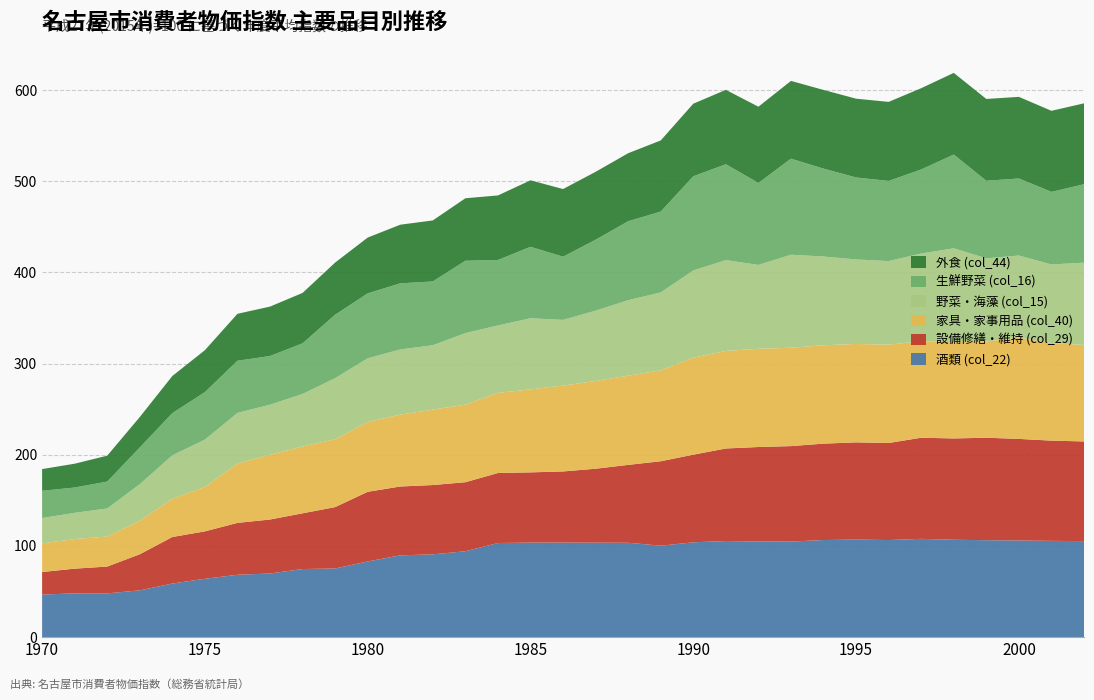

Reading left to right, transcribe all the data shown in this chart.

酒類 (col_22): 1970=46.7	1971=48.0	1972=48.0	1973=51.3	1974=58.8	1975=64.0	1976=68.4	1977=69.8	1978=74.7	1979=75.3	1980=83.0	1981=89.7	1982=90.8	1983=94.2	1984=103.2	1985=103.7	1986=103.7	1987=103.6	1988=103.5	1989=100.3	1990=104.0	1991=105.4	1992=104.9	1993=104.8	1994=106.5	1995=107.0	1996=106.5	1997=107.8	1998=106.8	1999=106.3	2000=106.0	2001=105.6	2002=105.3
設備修繕・維持 (col_29): 1970=24.7	1971=27.1	1972=29.4	1973=39.6	1974=51.0	1975=52.0	1976=56.9	1977=59.2	1978=61.1	1979=67.3	1980=76.4	1981=75.5	1982=76.0	1983=75.7	1984=76.8	1985=77.0	1986=78.0	1987=81.1	1988=85.4	1989=92.6	1990=96.1	1991=101.5	1992=103.6	1993=104.7	1994=105.7	1995=106.6	1996=106.4	1997=110.9	1998=111.1	1999=112.4	2000=111.4	2001=109.9	2002=109.3
家具・家事用品 (col_40): 1970=31.4	1971=32.5	1972=32.9	1973=36.7	1974=41.9	1975=48.7	1976=65.1	1977=71.0	1978=73.3	1979=74.4	1980=76.6	1981=78.8	1982=82.7	1983=85.1	1984=87.9	1985=91.0	1986=94.2	1987=96.2	1988=97.8	1989=99.8	1990=106.4	1991=107.0	1992=107.7	1993=107.9	1994=107.9	1995=107.9	1996=107.9	1997=105.8	1998=105.5	1999=105.5	2000=111.1	2001=107.0	2002=105.9
野菜・海藻 (col_15): 1970=27.8	1971=28.7	1972=30.8	1973=40.1	1974=47.7	1975=51.9	1976=55.5	1977=54.9	1978=57.6	1979=67.0	1980=69.8	1981=71.5	1982=70.6	1983=78.4	1984=73.9	1985=78.0	1986=72.0	1987=77.1	1988=82.8	1989=85.3	1990=95.6	1991=99.6	1992=92.0	1993=102.0	1994=97.3	1995=92.7	1996=91.6	1997=96.2	1998=103.0	1999=91.2	2000=90.0	2001=86.2	2002=90.2
生鮮野菜 (col_16): 1970=29.9	1971=27.8	1972=29.5	1973=40.3	1974=46.3	1975=52.1	1976=57.2	1977=53.4	1978=55.5	1979=69.6	1980=71.2	1981=72.5	1982=70.0	1983=79.4	1984=71.8	1985=78.4	1986=69.3	1987=77.8	1988=86.6	1989=88.7	1990=103.3	1991=105.1	1992=89.9	1993=105.3	1994=96.4	1995=89.9	1996=87.9	1997=92.2	1998=102.8	1999=85.1	2000=84.5	2001=79.6	2002=86.0
外食 (col_44): 1970=23.8	1971=26.1	1972=28.4	1973=33.4	1974=40.7	1975=46.0	1976=51.5	1977=54.2	1978=55.3	1979=57.2	1980=61.2	1981=64.3	1982=66.9	1983=68.5	1984=70.8	1985=72.9	1986=74.2	1987=74.5	1988=74.6	1989=78.0	1990=79.6	1991=81.6	1992=83.6	1993=85.3	1994=86.3	1995=86.4	1996=86.7	1997=89.1	1998=89.6	1999=89.7	2000=89.5	2001=88.9	2002=88.7